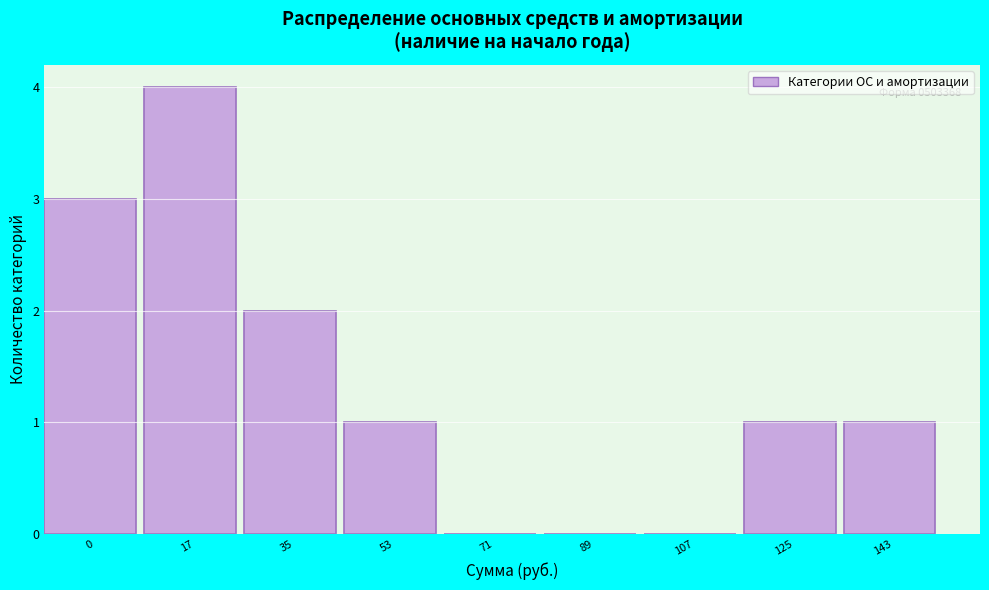

Reading left to right, transcribe all the data shown in this chart.

0=3	17=4	35=2	53=1	71=0	89=0	107=0	125=1	143=1